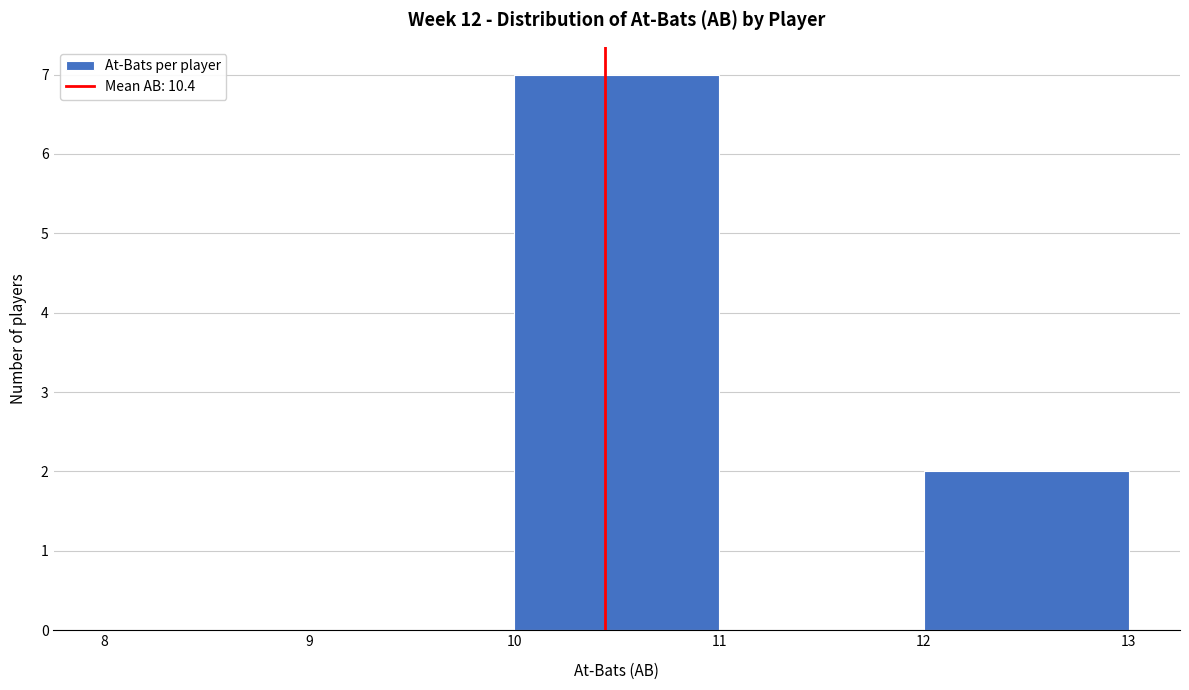

Which range on the x-axis has the tallest bar?

10 to 11